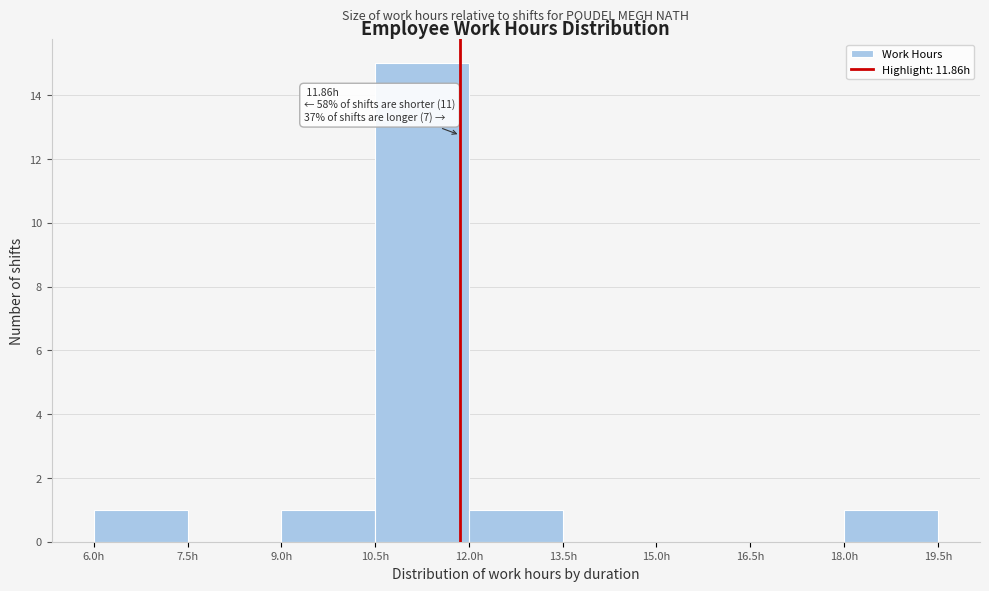

Over which range of the x-axis is the bar tallest?

10.5 to 12.0